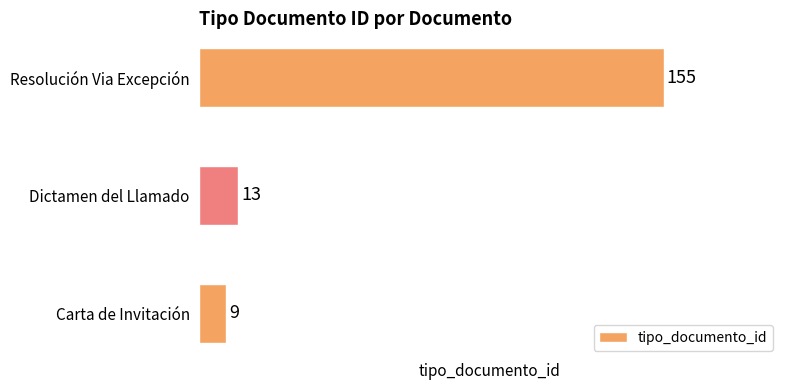

Reading top to bottom, extract all data points from this chart.

155	13	9